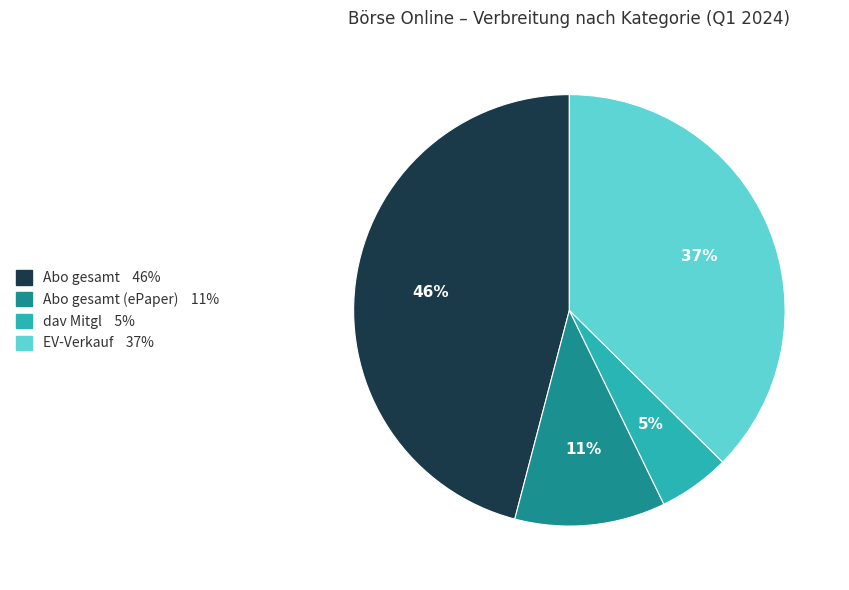

Does any single category account for the majority?

No